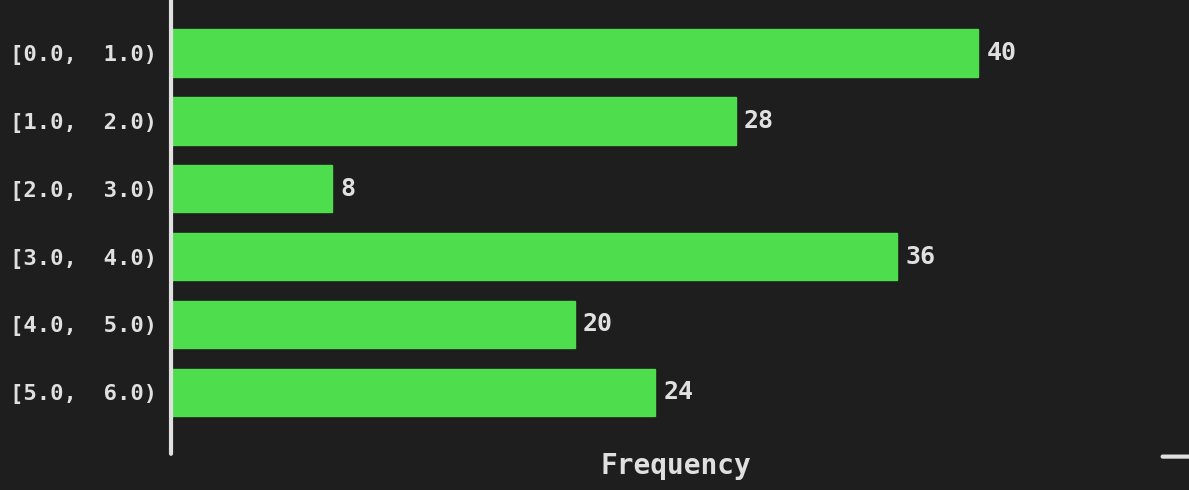

Reading top to bottom, what are all the values shown in this chart?

[0.0,  1.0)=40	[1.0,  2.0)=28	[2.0,  3.0)=8	[3.0,  4.0)=36	[4.0,  5.0)=20	[5.0,  6.0)=24